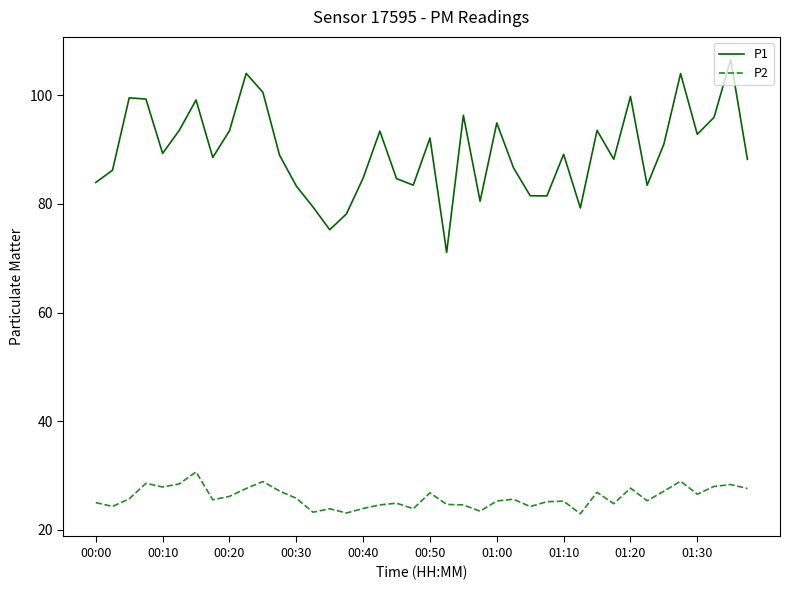

What is the greatest value displayed?

106.6